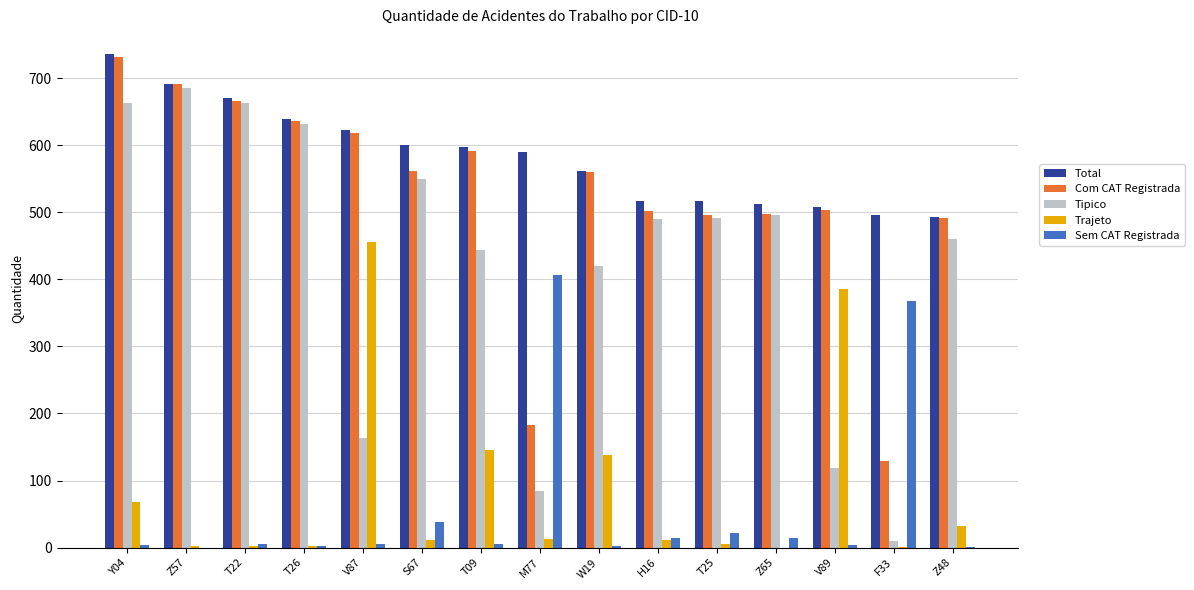

Between V87 and H16, which series saw the biggest shift?

Trajeto